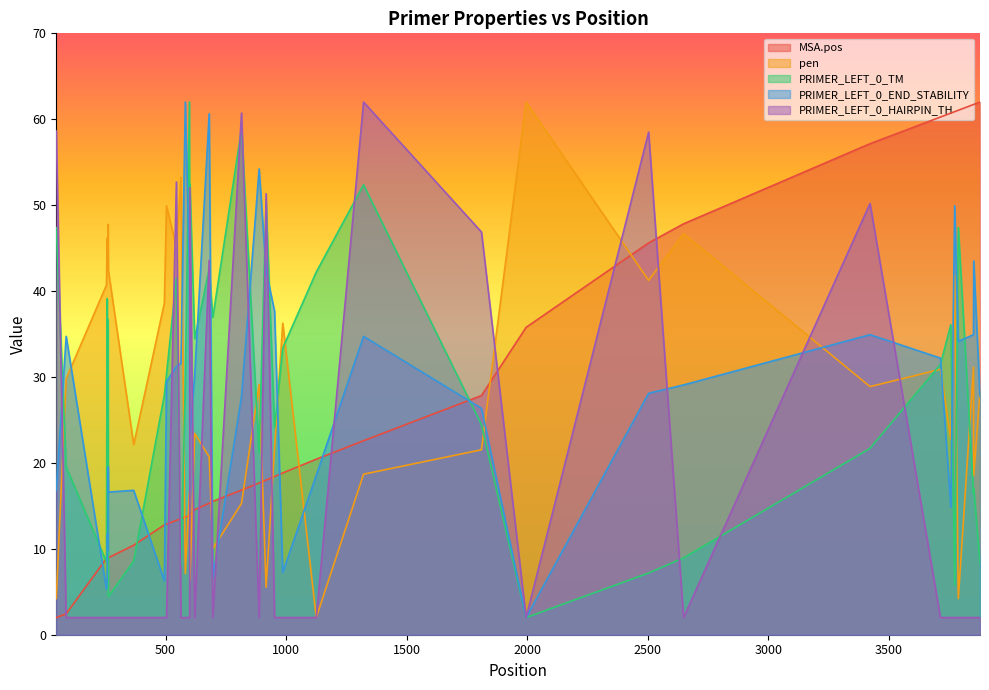

At which category does the chart reach its minimum across all series?

47